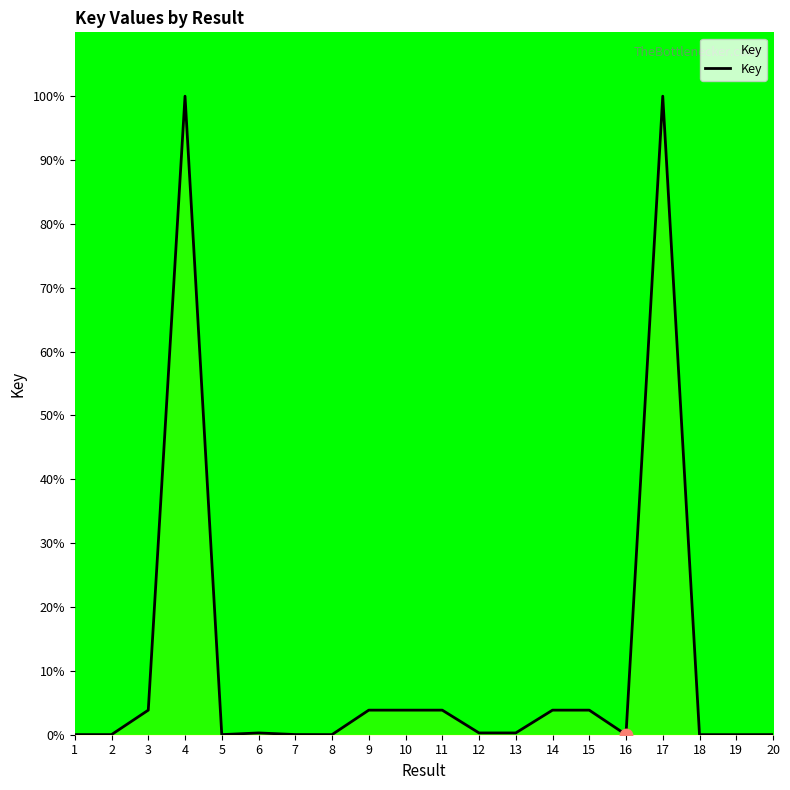

Which has a higher value, 8 or 10?

10